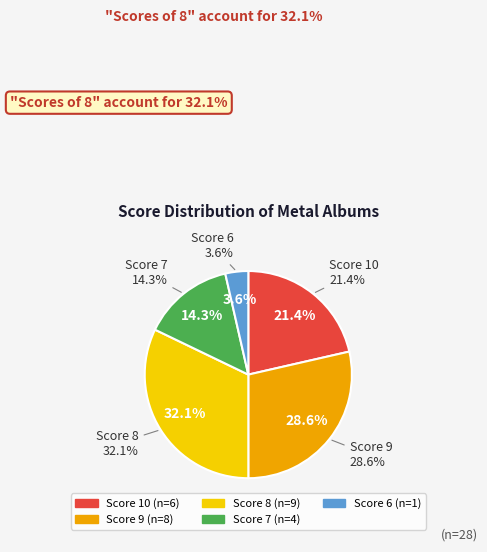

Does 10 represent more than half of the total?

No